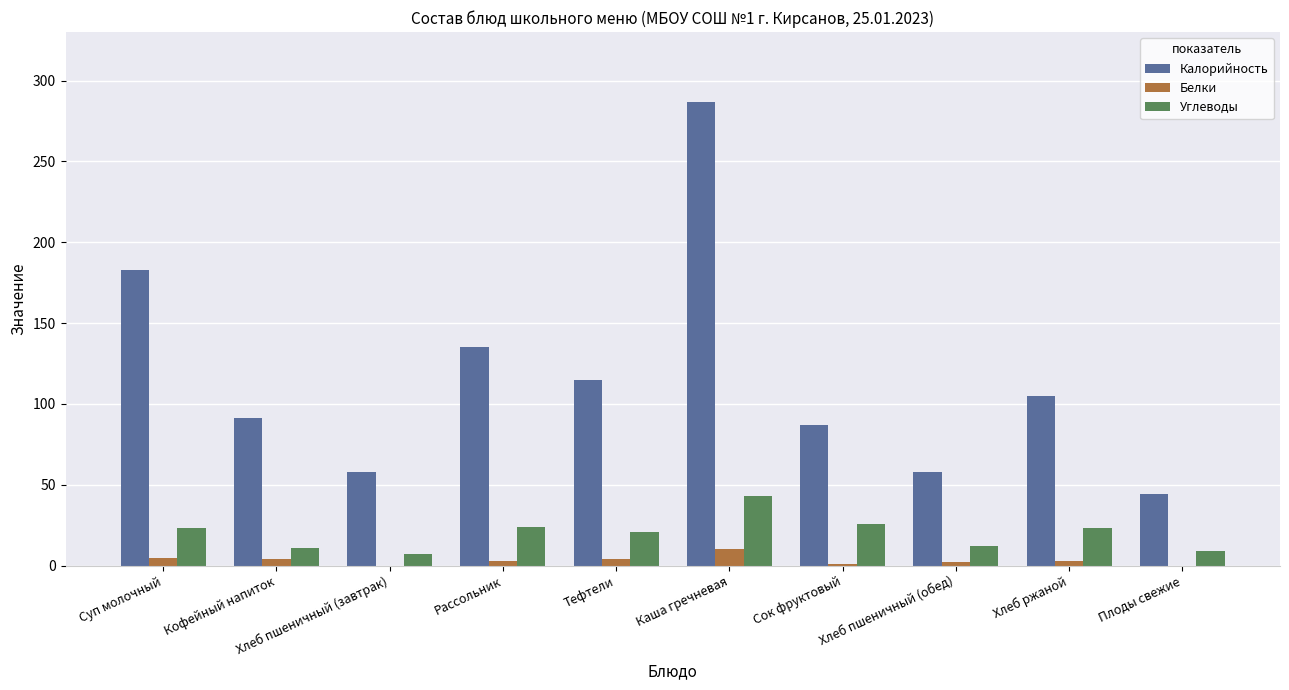

At which label is Калорийность closest to 165?

Суп молочный